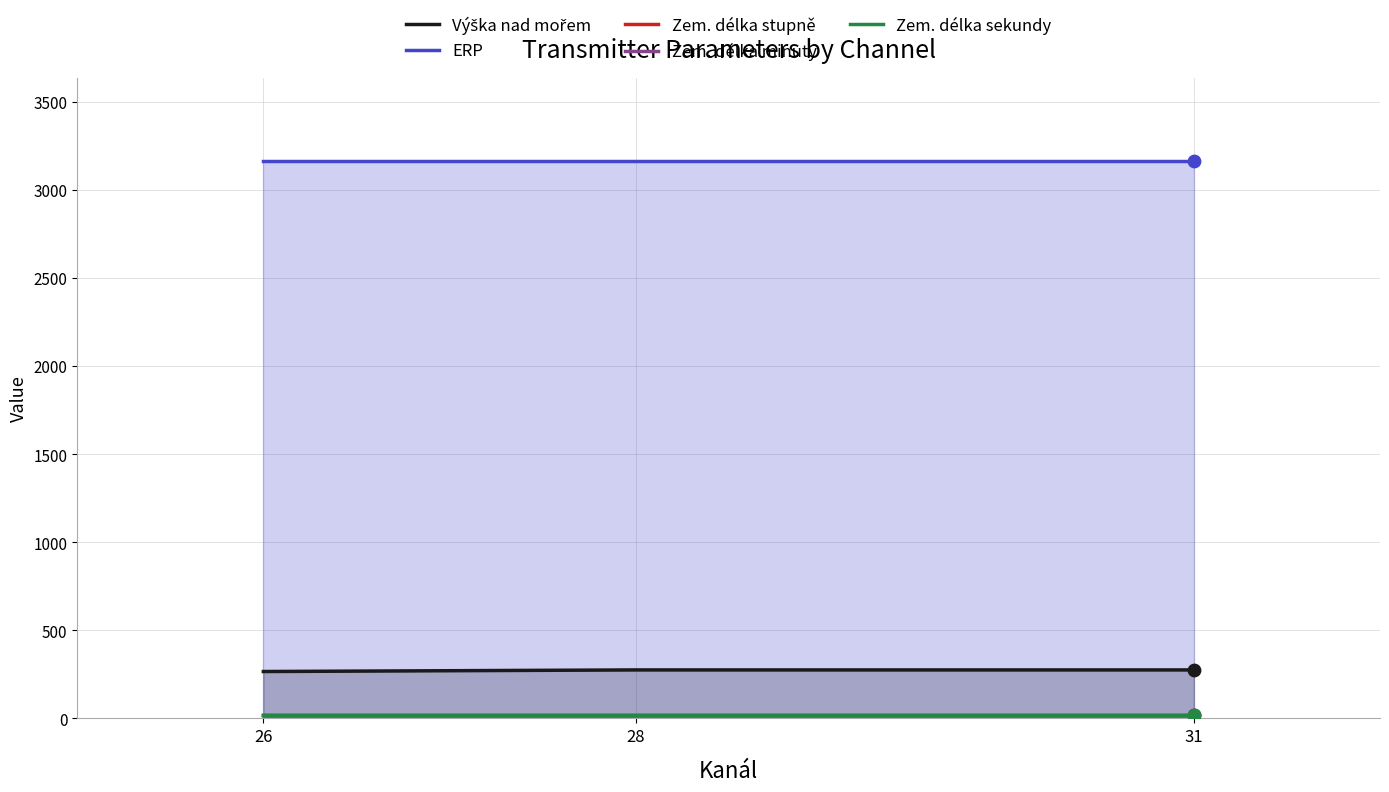

At how many categories does at least one series exceed 2411?

3